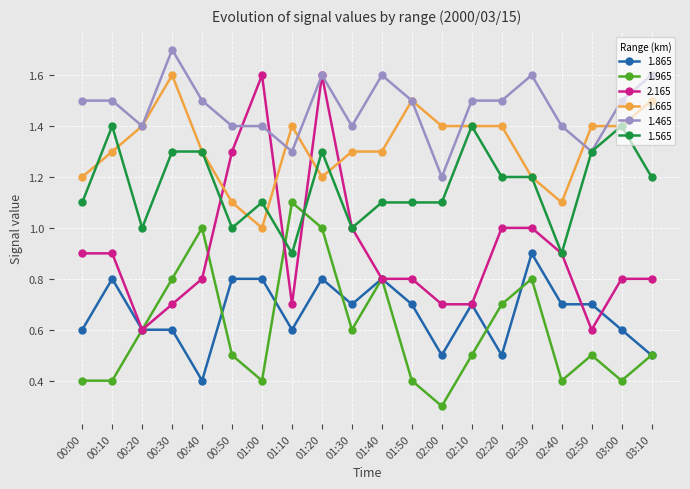

How many distinct data groups are displayed?

6